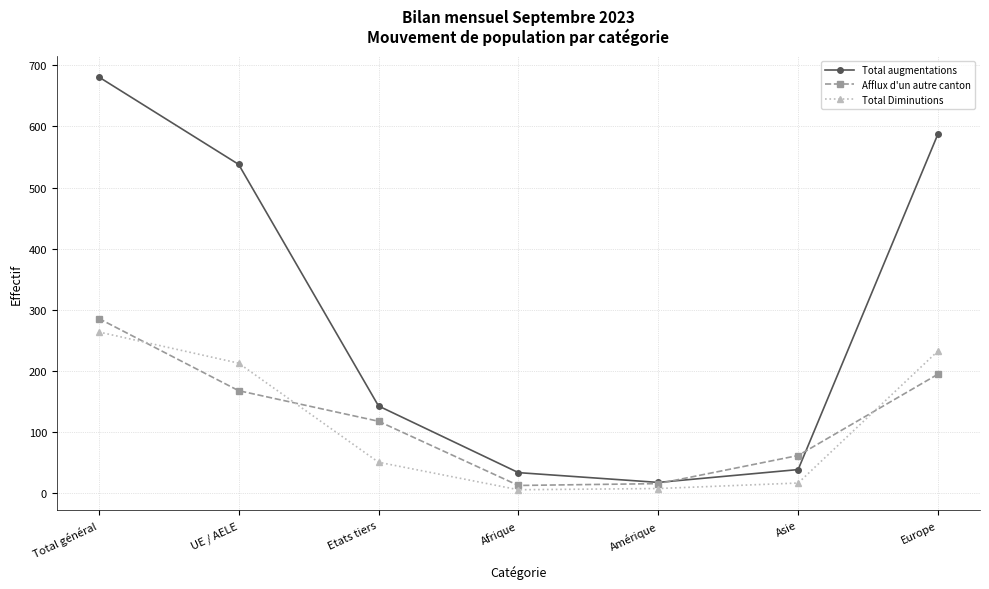

Which series has the widest spread of values?

Total augmentations